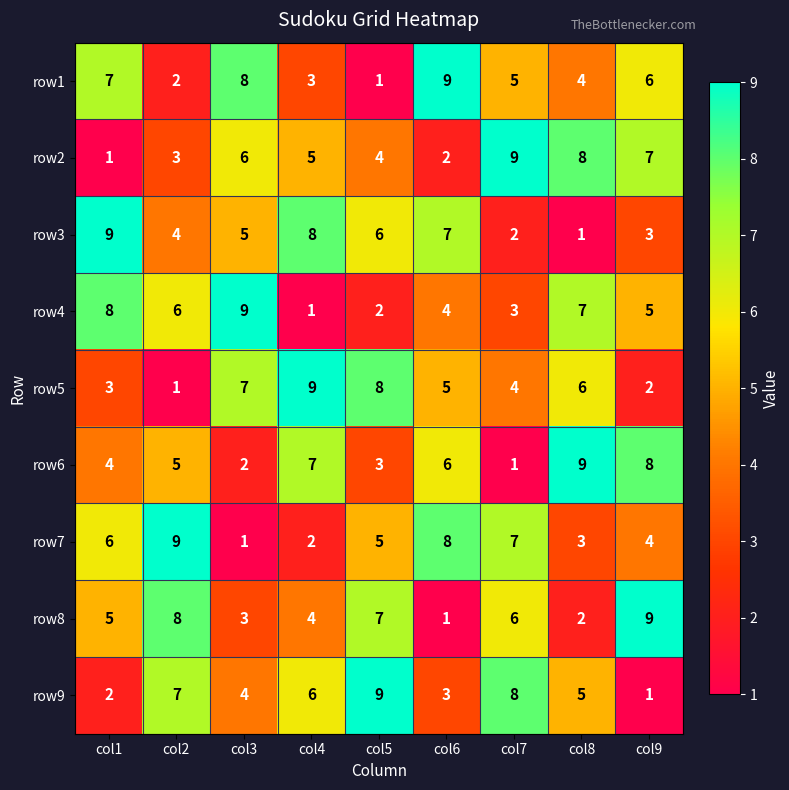

Rank the categories by row1 value from highest to lowest.

col6, col3, col1, col9, col7, col8, col4, col2, col5